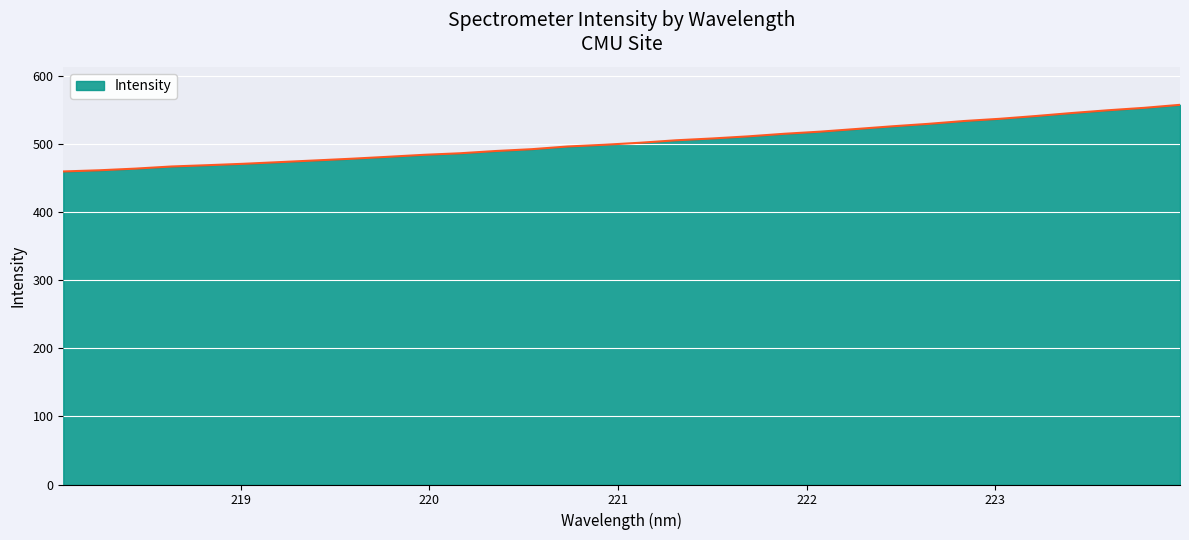

What is the smallest value displayed?

460.1